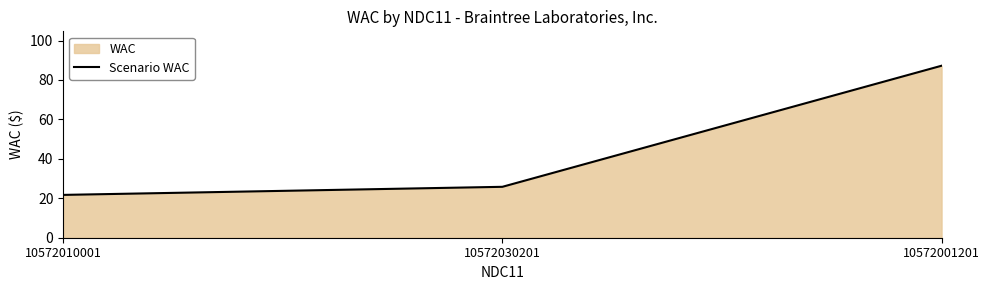

What is the label of the 2nd point from the left?

10572030201